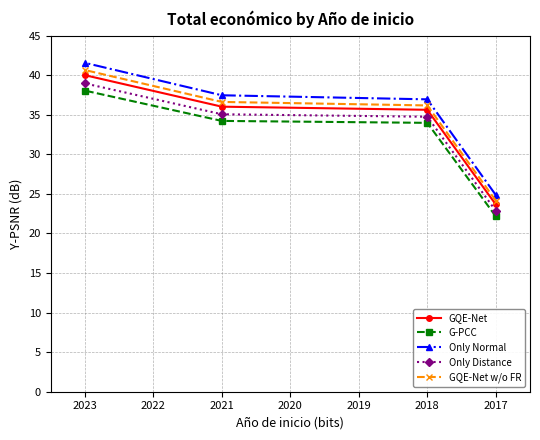

What is the sum of all G-PCC values?

128.4